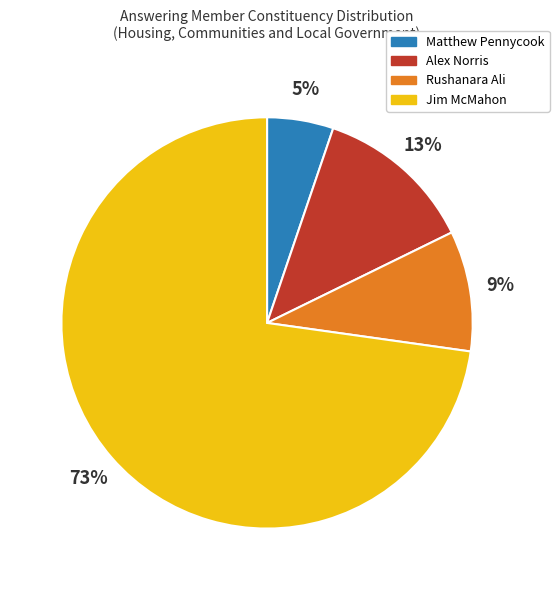

The Matthew Pennycook slice represents 20% of the pie. True or false?

False